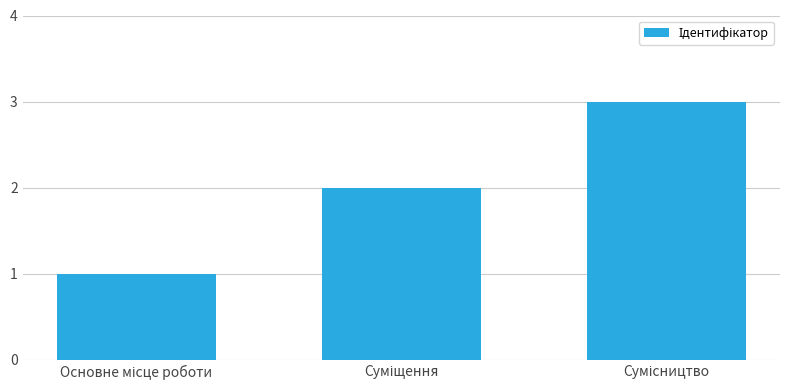

What is the sum of all values?

6